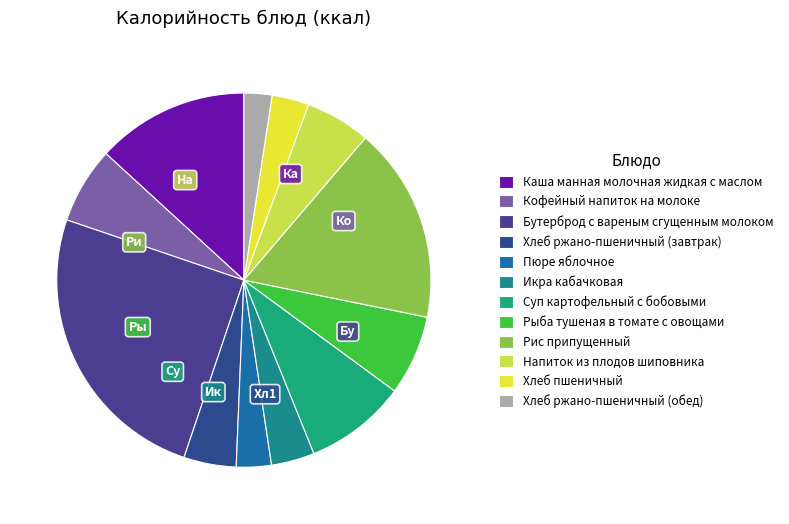

Does Рыба тушеная в томате с овощами represent more than half of the total?

No